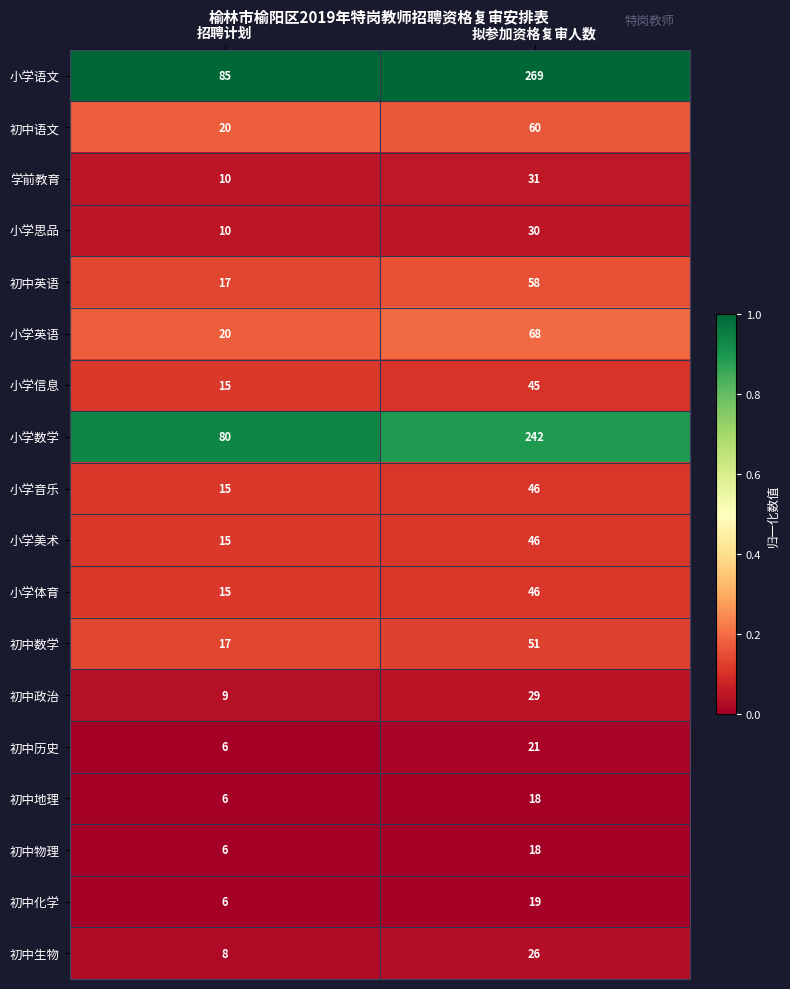

Between 招聘计划 and 拟参加资格复审人数, which series saw the biggest shift?

小学语文